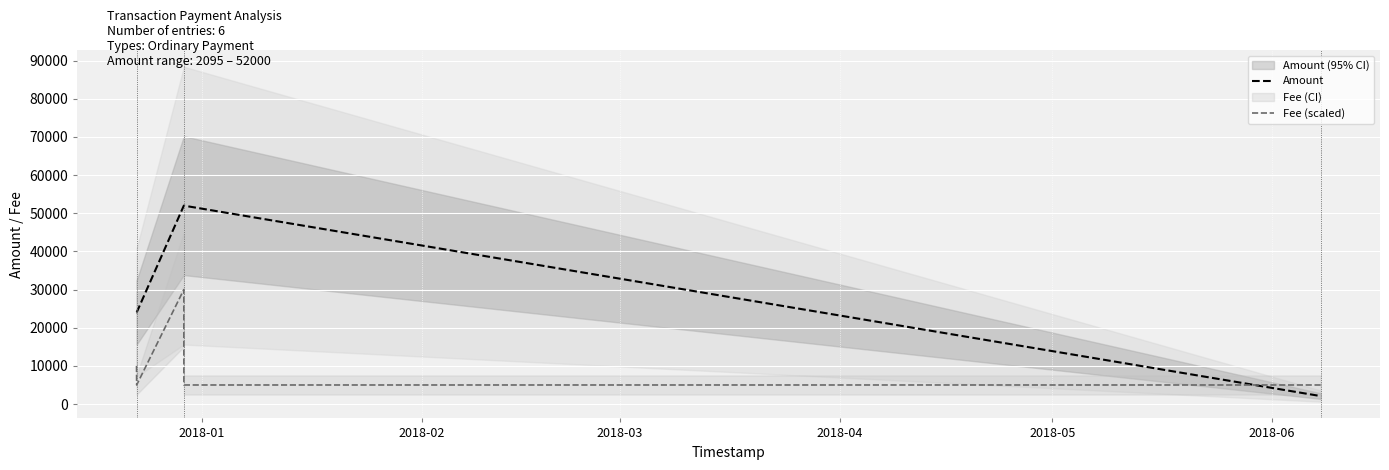

What is the lowest value of the Fee (scaled) series?

5000